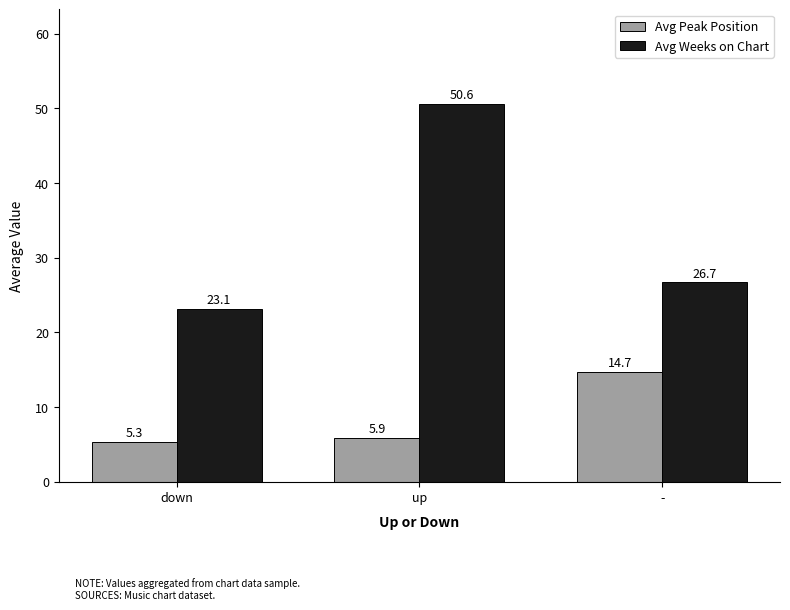

What is the difference between the maximum and second lowest values in the Avg Peak Position series?

8.8